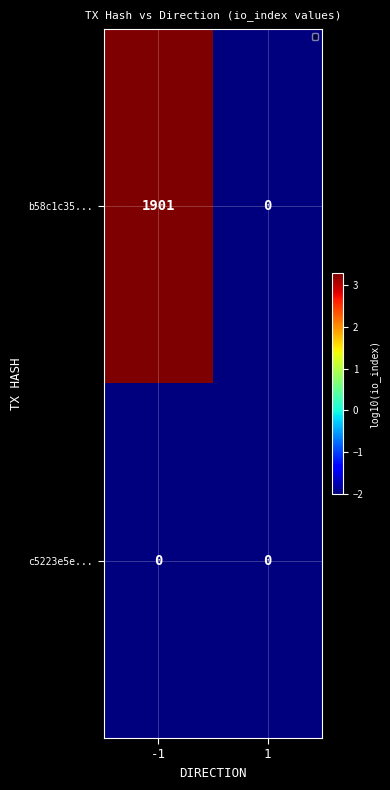

Between -1 and 1, which series saw the biggest shift?

b58c1c35...